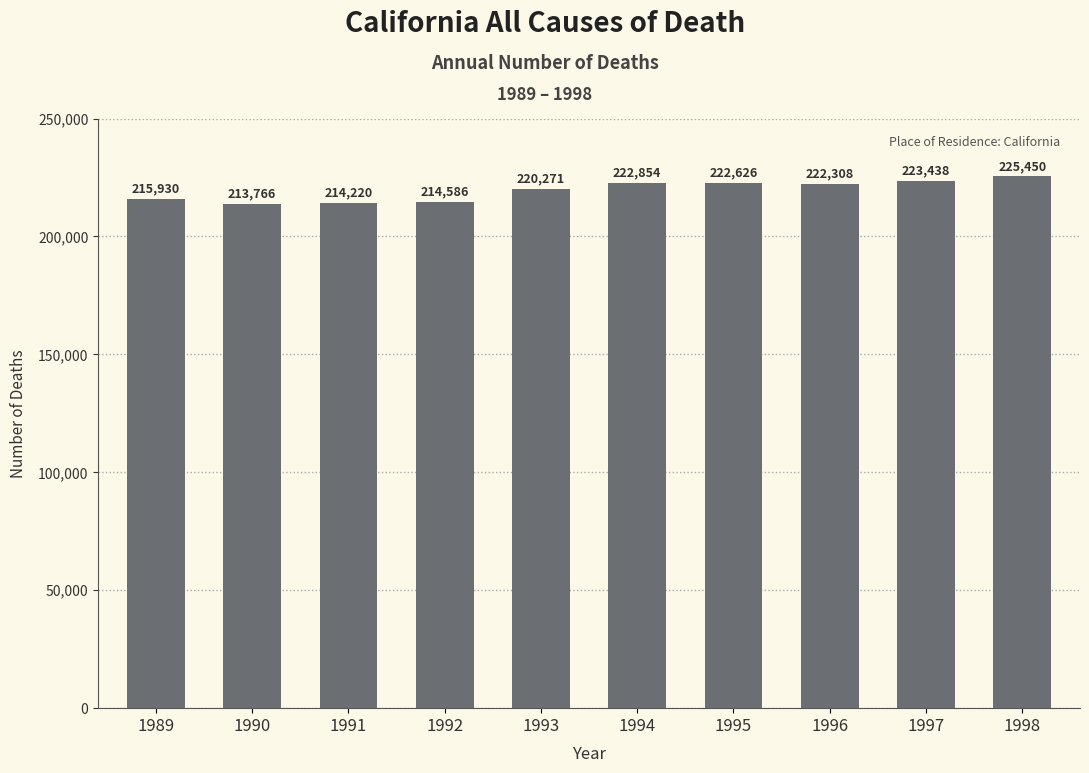

What is the sum of the values at 1990 and 1996?

436074